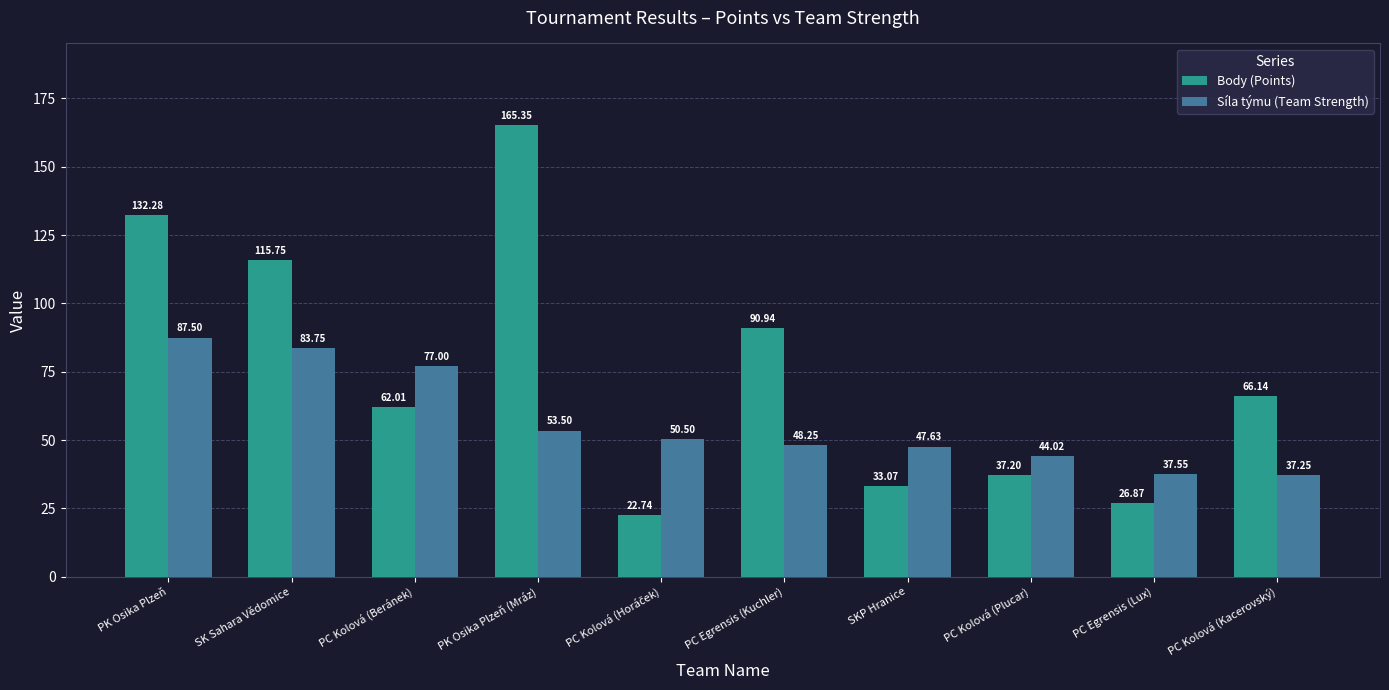

How many bars are there in total?

20